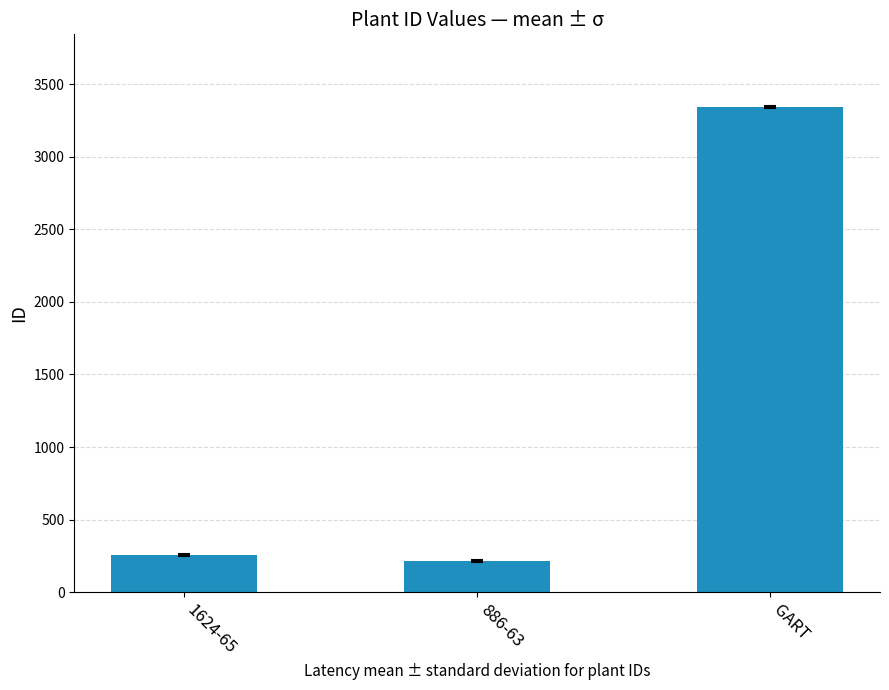

What is the value of the 1st bar from the left?

258